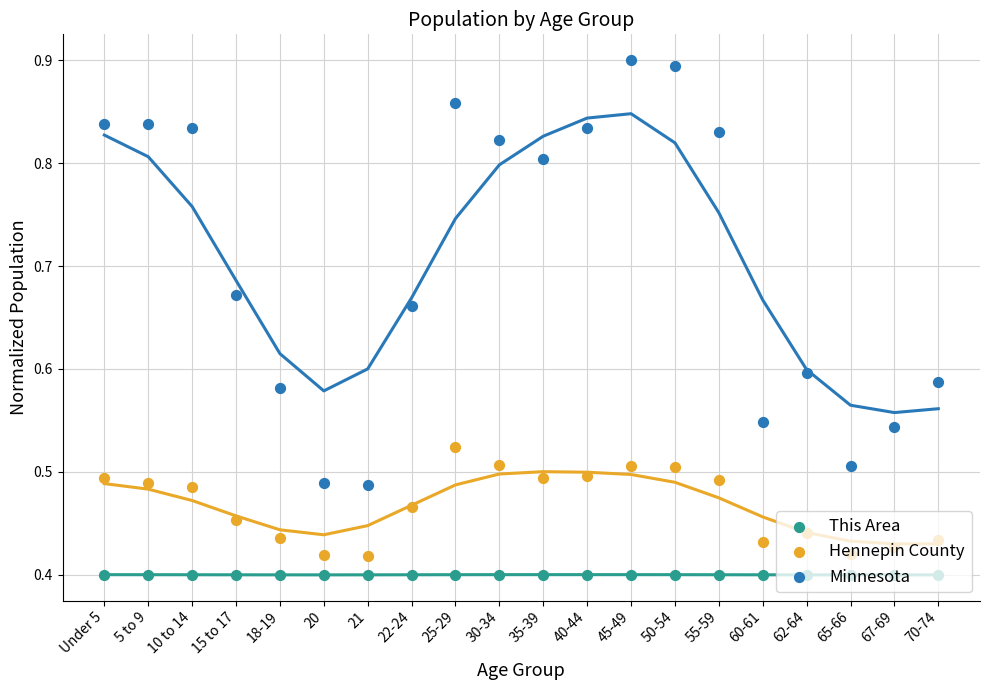

What is the total value across all series at 67-69?

1.4